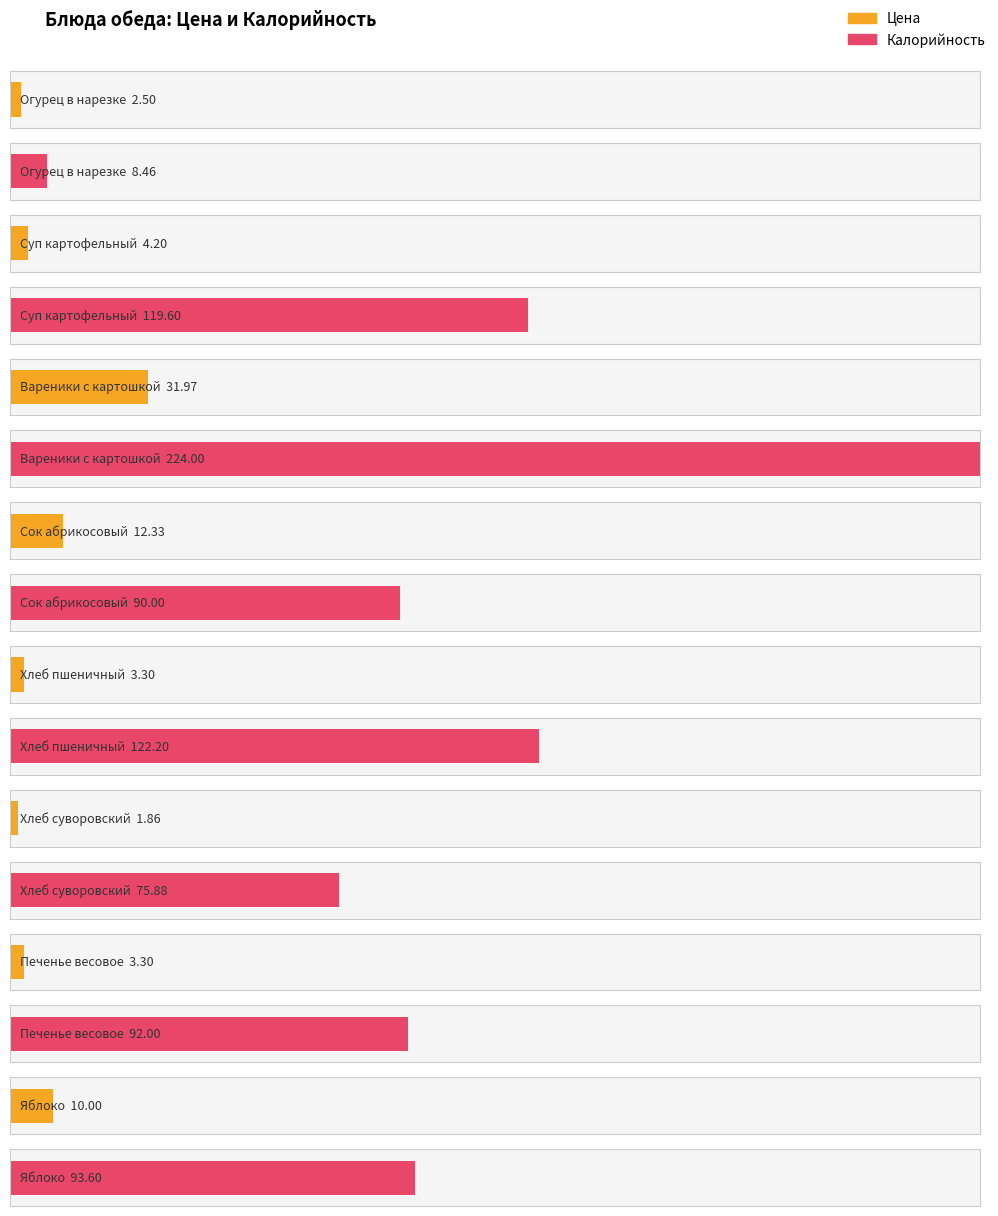

Which label corresponds to the largest value in the chart?

Вареники с картошкой